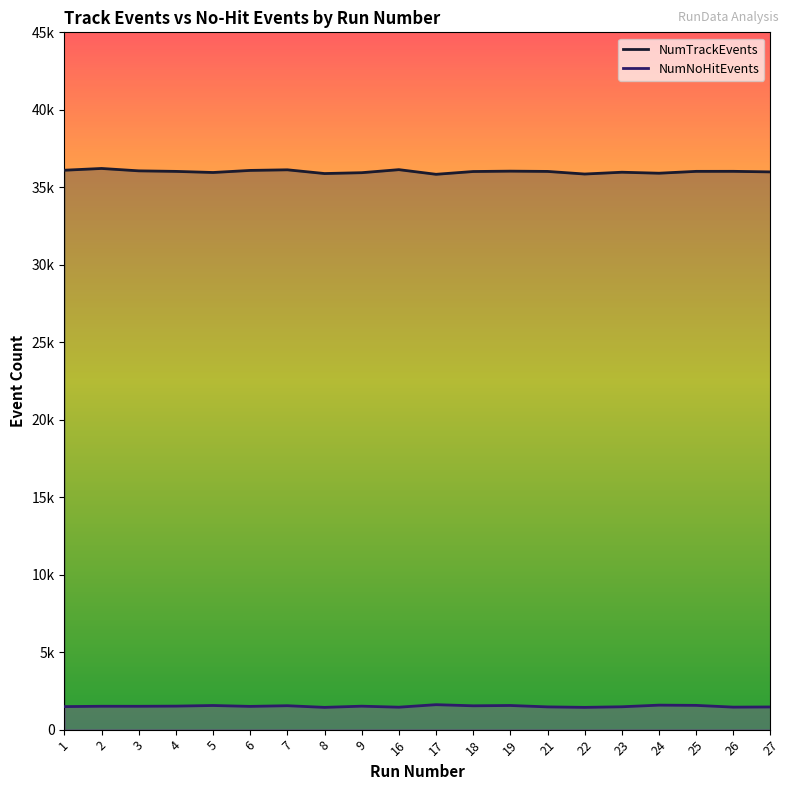

Is the value of NumNoHitEvents at 9 greater than the value of NumTrackEvents at 5?

No